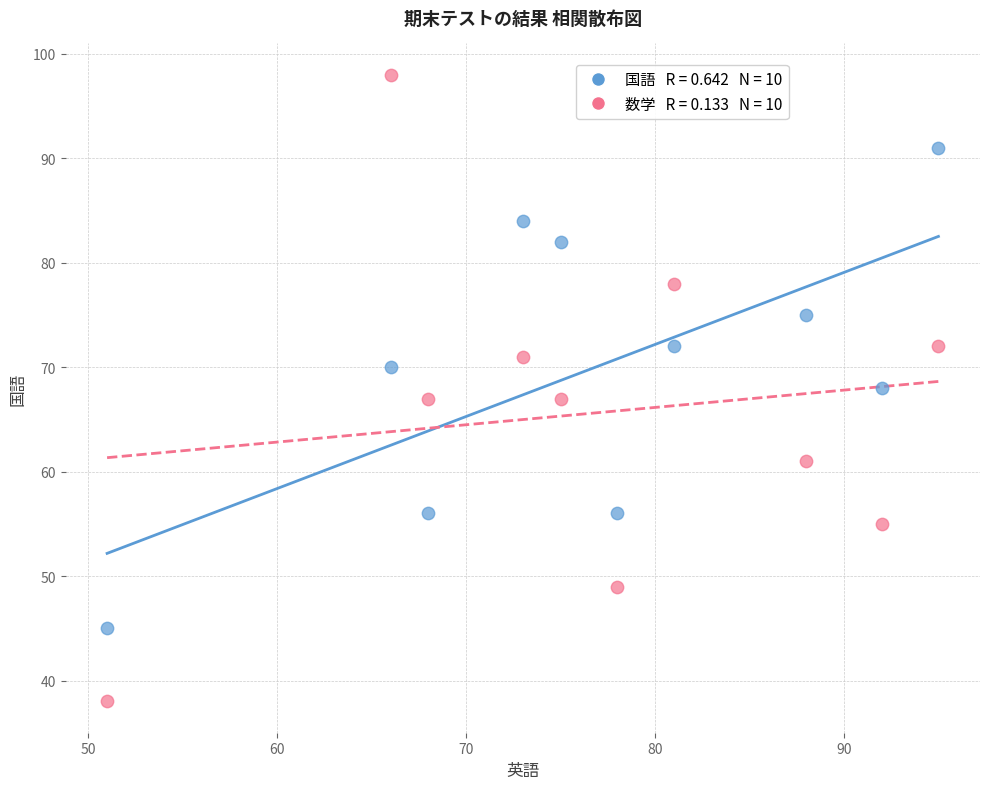

Across all data points, what is the range of Y values (max minus min)?

60